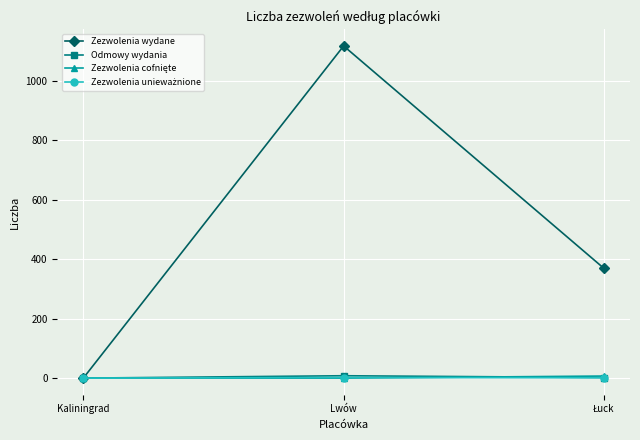

Which series has the largest range (max minus min)?

Zezwolenia wydane